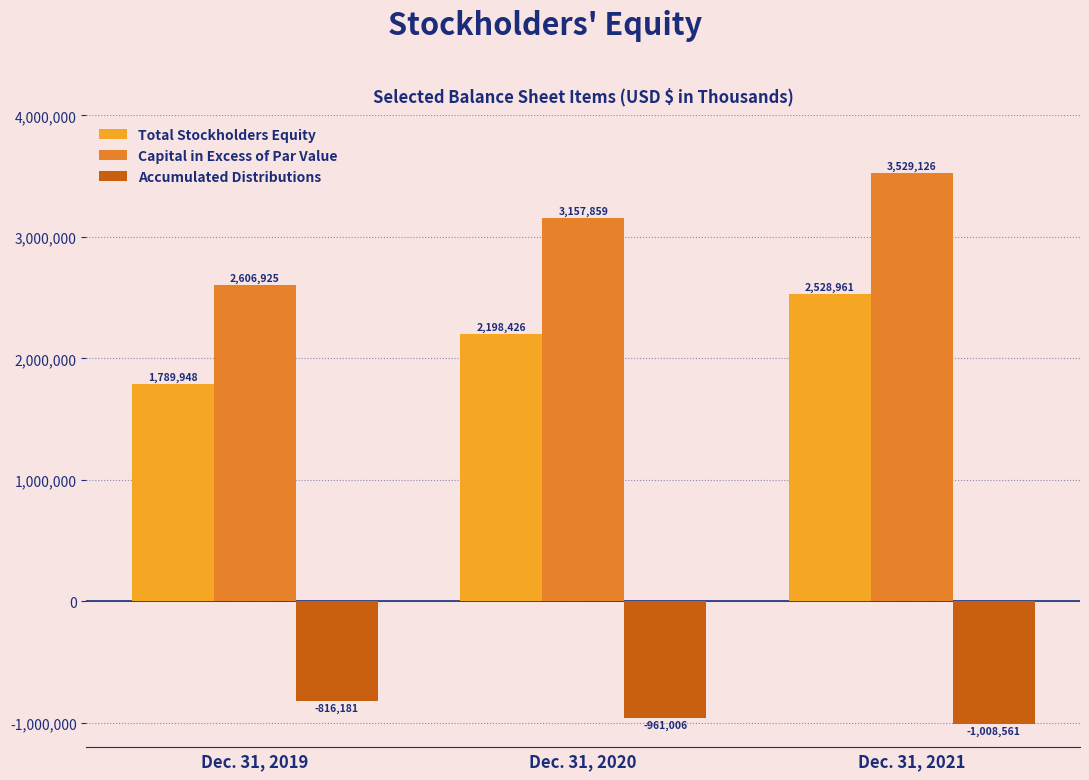

What is the average value of the Capital in Excess of Par Value series?

3097970